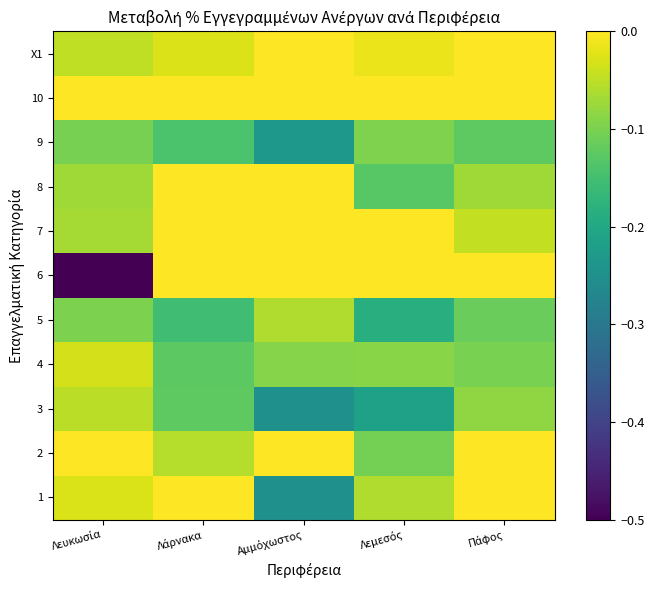

Reading left to right, extract all data points from this chart.

1: Λευκωσία=-0.0	Λάρνακα=0.0	Αμμόχωστος=-0.2	Λεμεσός=-0.1	Πάφος=0.0
2: Λευκωσία=0.0	Λάρνακα=-0.1	Αμμόχωστος=0.0	Λεμεσός=-0.1	Πάφος=0.0
3: Λευκωσία=-0.1	Λάρνακα=-0.1	Αμμόχωστος=-0.2	Λεμεσός=-0.2	Πάφος=-0.1
4: Λευκωσία=-0.0	Λάρνακα=-0.1	Αμμόχωστος=-0.1	Λεμεσός=-0.1	Πάφος=-0.1
5: Λευκωσία=-0.1	Λάρνακα=-0.2	Αμμόχωστος=-0.1	Λεμεσός=-0.2	Πάφος=-0.1
6: Λευκωσία=-0.5	Λάρνακα=0.0	Αμμόχωστος=0.0	Λεμεσός=0.0	Πάφος=0.0
7: Λευκωσία=-0.1	Λάρνακα=0.0	Αμμόχωστος=0.0	Λεμεσός=0.0	Πάφος=-0.0
8: Λευκωσία=-0.1	Λάρνακα=0.0	Αμμόχωστος=0.0	Λεμεσός=-0.1	Πάφος=-0.1
9: Λευκωσία=-0.1	Λάρνακα=-0.1	Αμμόχωστος=-0.2	Λεμεσός=-0.1	Πάφος=-0.1
10: Λευκωσία=0.0	Λάρνακα=0.0	Αμμόχωστος=0.0	Λεμεσός=0.0	Πάφος=0.0
X1: Λευκωσία=-0.0	Λάρνακα=-0.0	Αμμόχωστος=0.0	Λεμεσός=-0.0	Πάφος=0.0